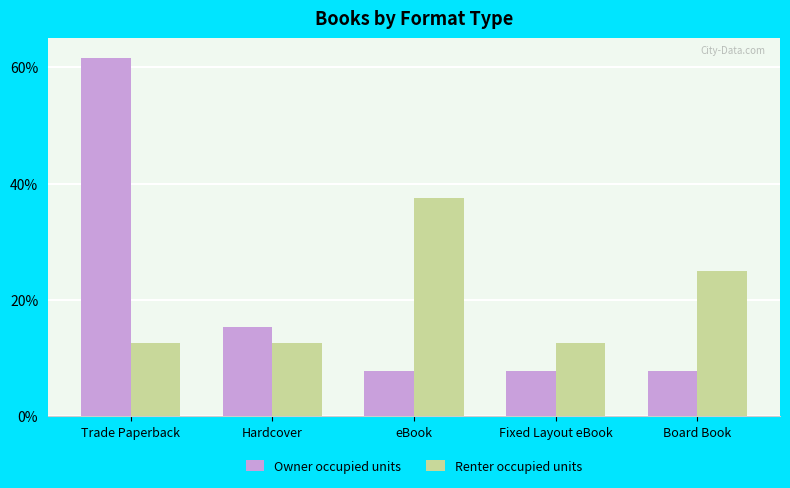

Which series changed the most between Hardcover and eBook?

Renter occupied units